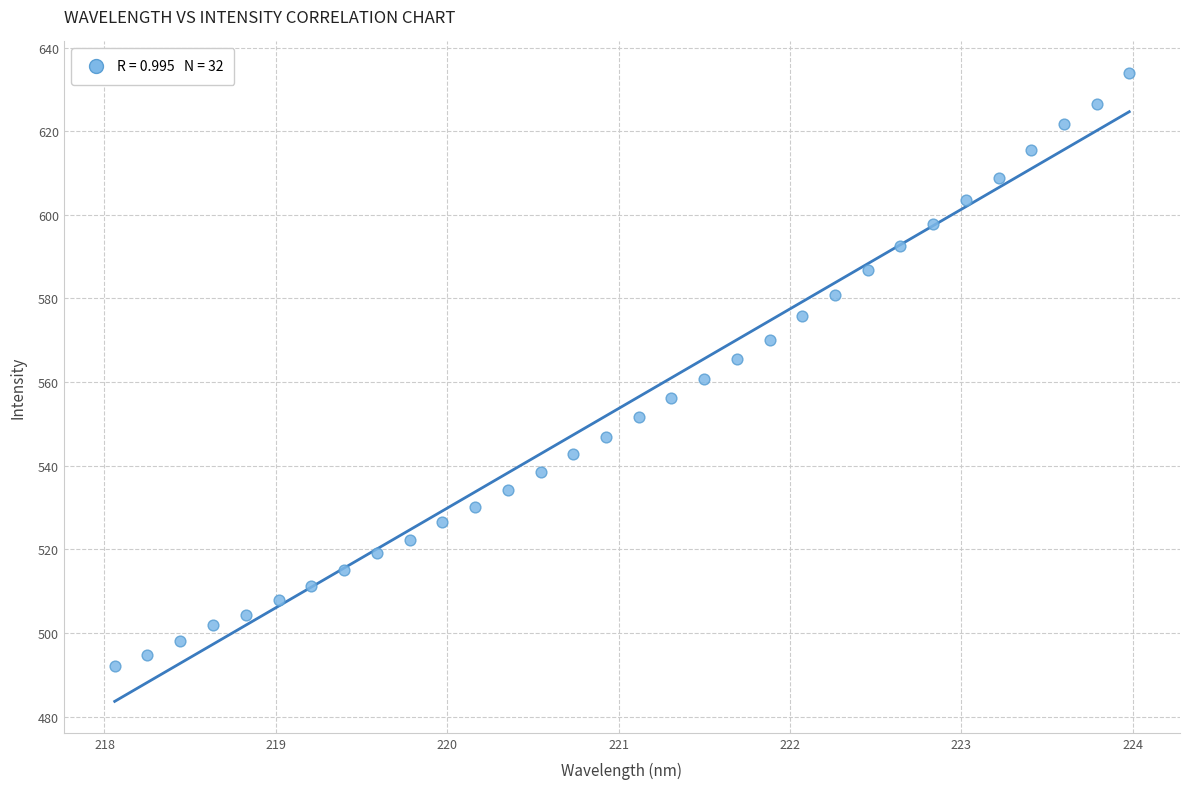

What is the range of Y values (max minus min)?

141.9